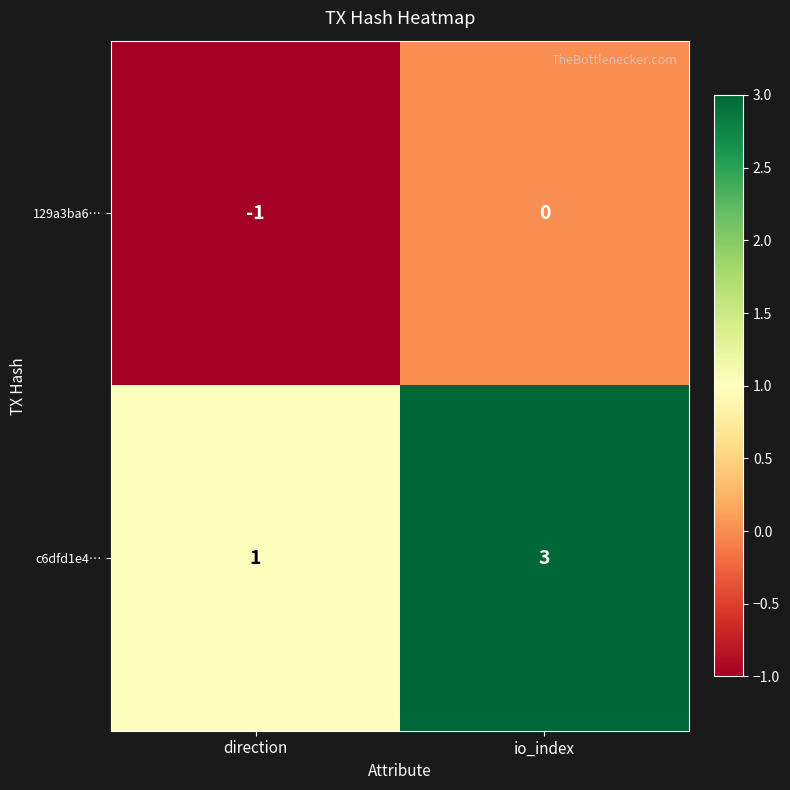

How many series are shown in this chart?

2